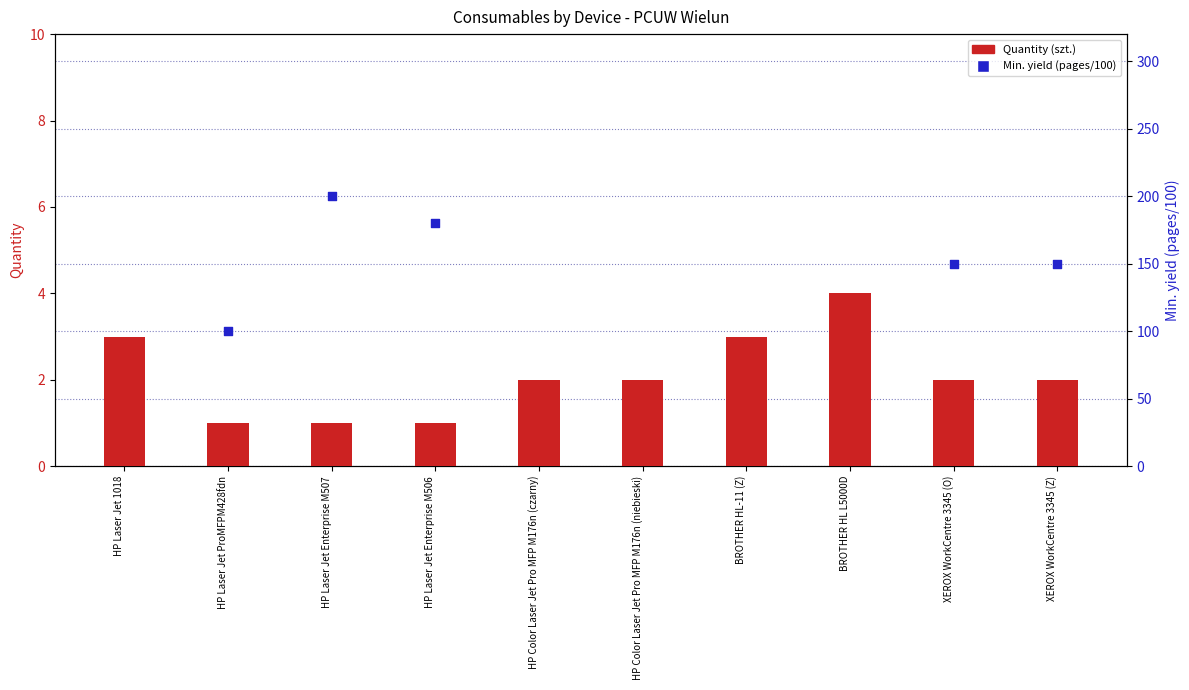

What is the total value across all series at HP Laser Jet Enterprise M506?

181